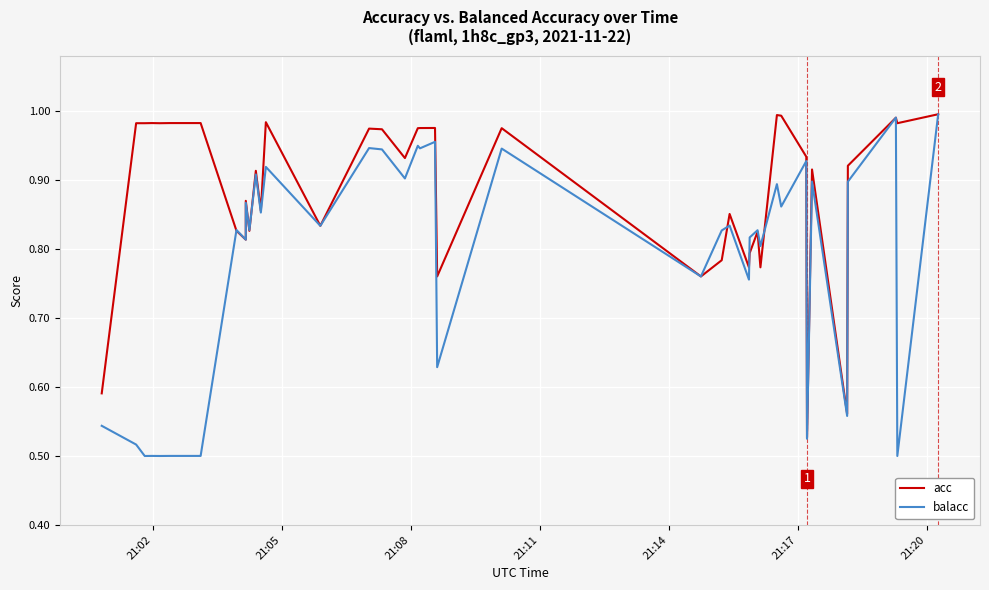

True or false: acc has more than 1 points higher than both neighbors.

True